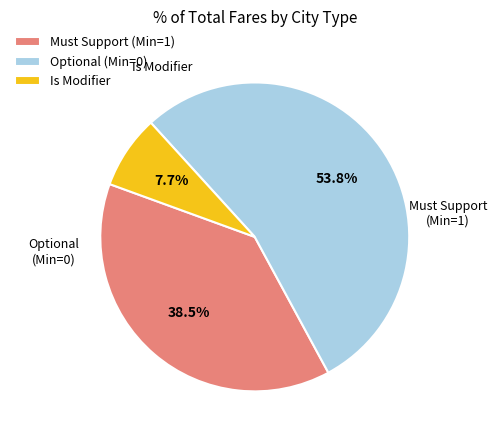

Combined, what portion of the pie is Optional (Min=0) and Is Modifier?

61.5%